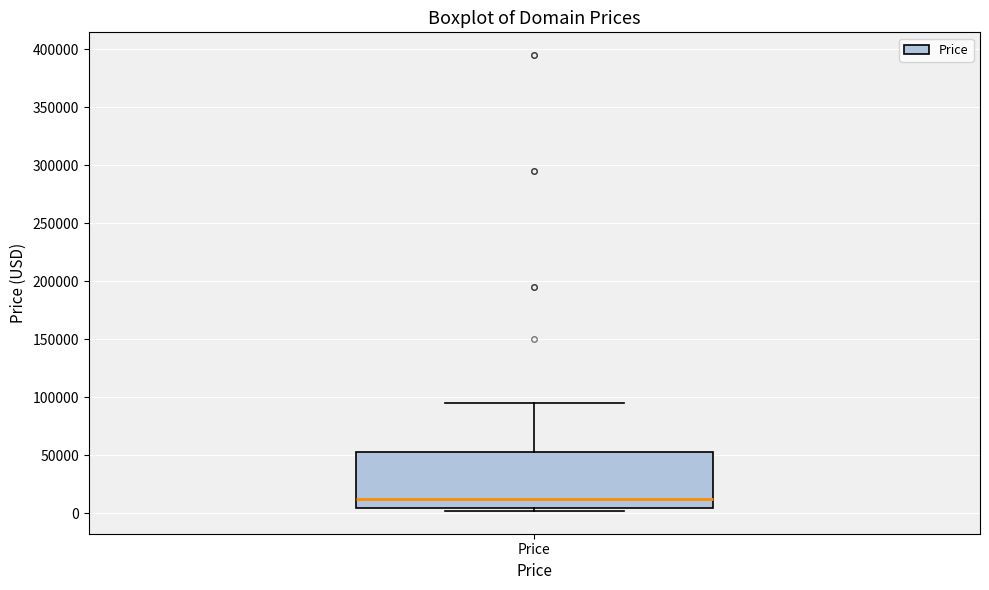

Read this box plot against the y-axis: the position of the median line, the range covered by the box, and the ends of both whiskers. The values are not printed on the chart, so give them approximately, as read against the axis.

median 10000, box 5000 to 50000, whiskers 0 to 95000